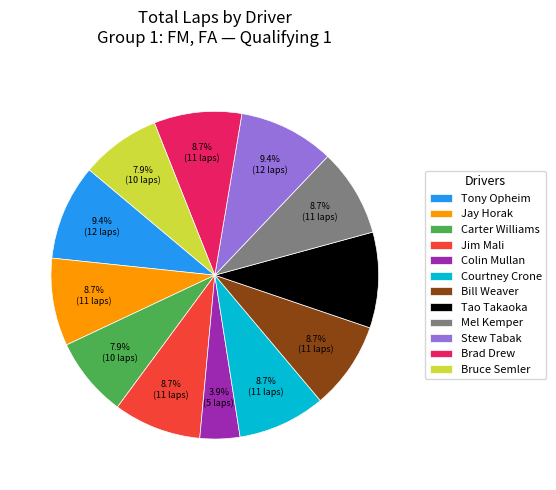

What is the total percentage of Tao Takaoka and Jay Horak?

18.1%